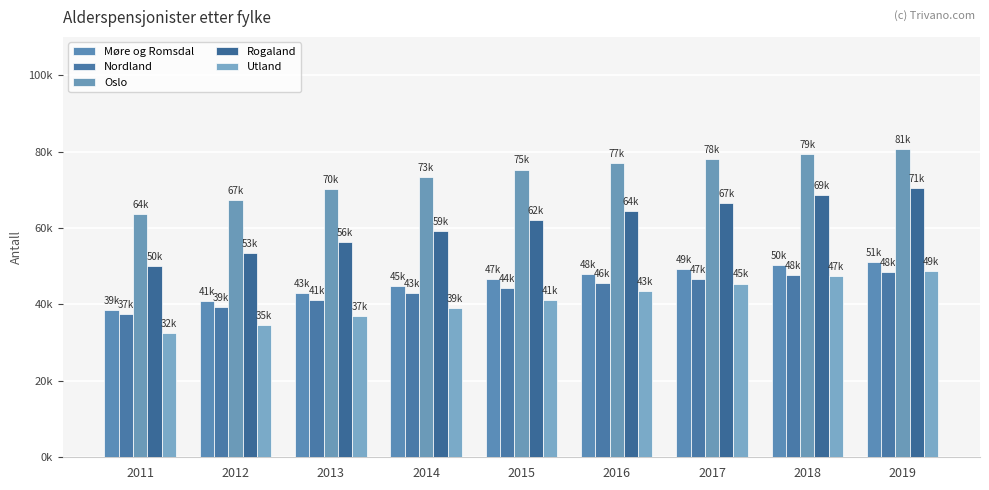

What is the sum of the Rogaland values at 2011 and 2012?

103539